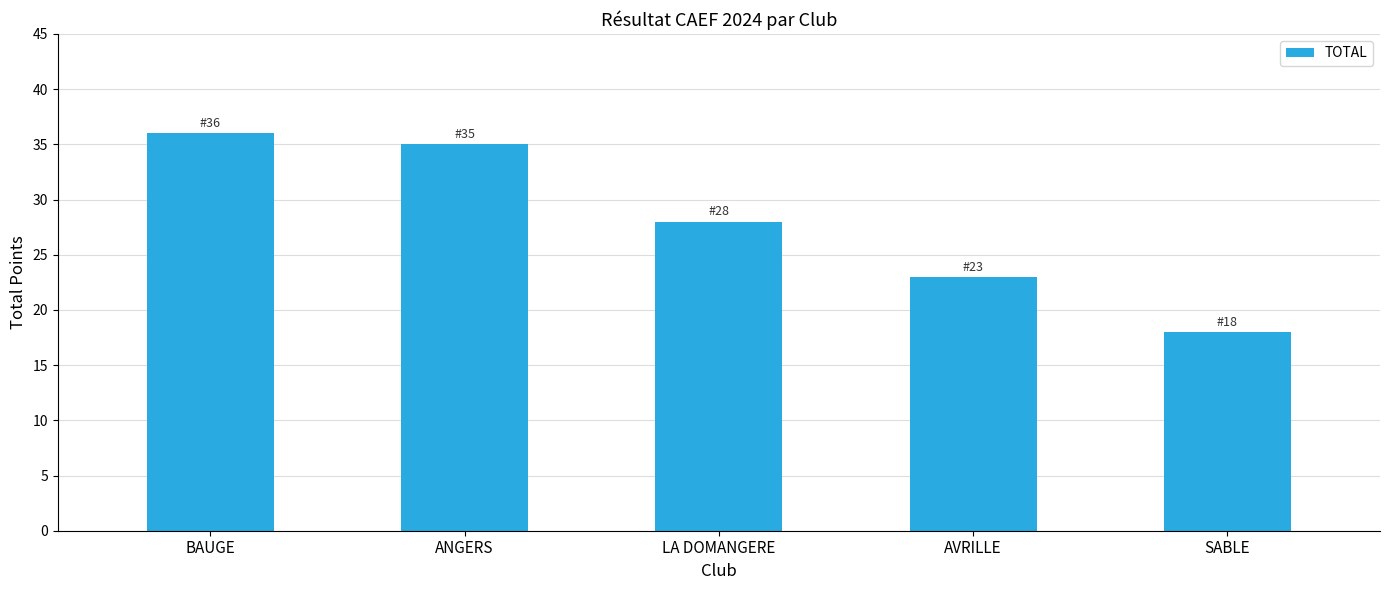

What is the change in value from BAUGE to AVRILLE?

-13